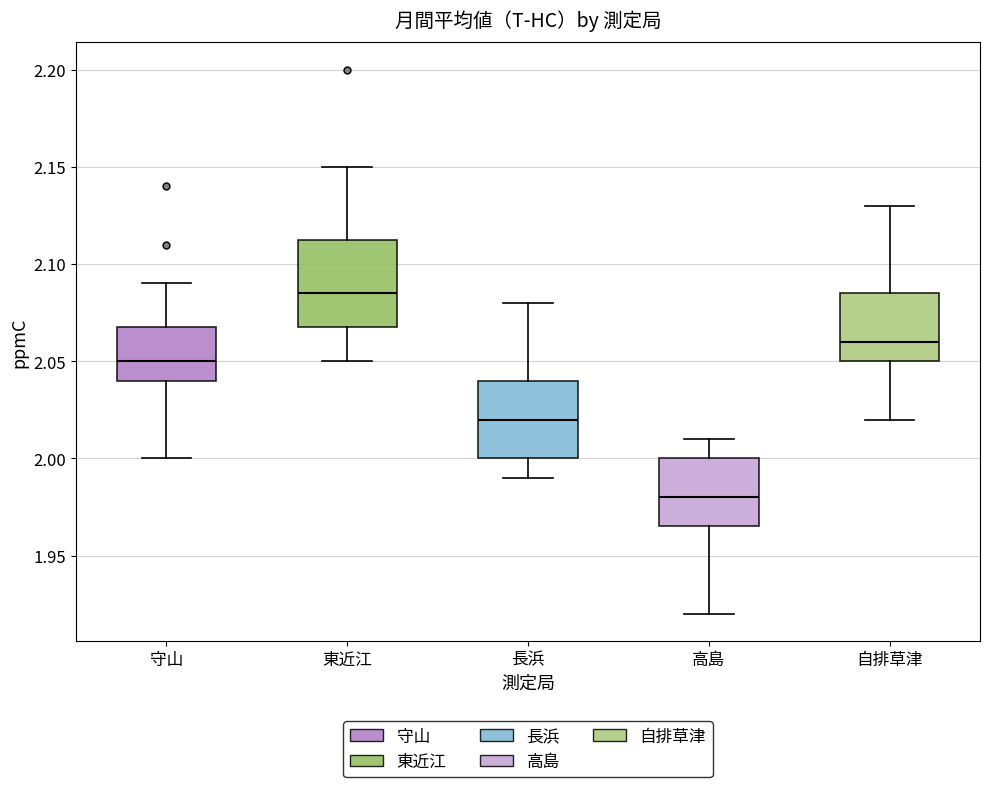

Reading left to right, read every box against the y-axis: the position of its median line, the range the box covers, and the ends of its whiskers. The values are not printed on the chart, so give them approximately, as read against the axis.

守山: median 2.050, box 2.040 to 2.070, whiskers 2.000 to 2.090
東近江: median 2.085, box 2.070 to 2.115, whiskers 2.050 to 2.150
長浜: median 2.020, box 2.000 to 2.040, whiskers 1.990 to 2.080
高島: median 1.980, box 1.965 to 2.000, whiskers 1.920 to 2.010
自排草津: median 2.060, box 2.050 to 2.085, whiskers 2.020 to 2.130